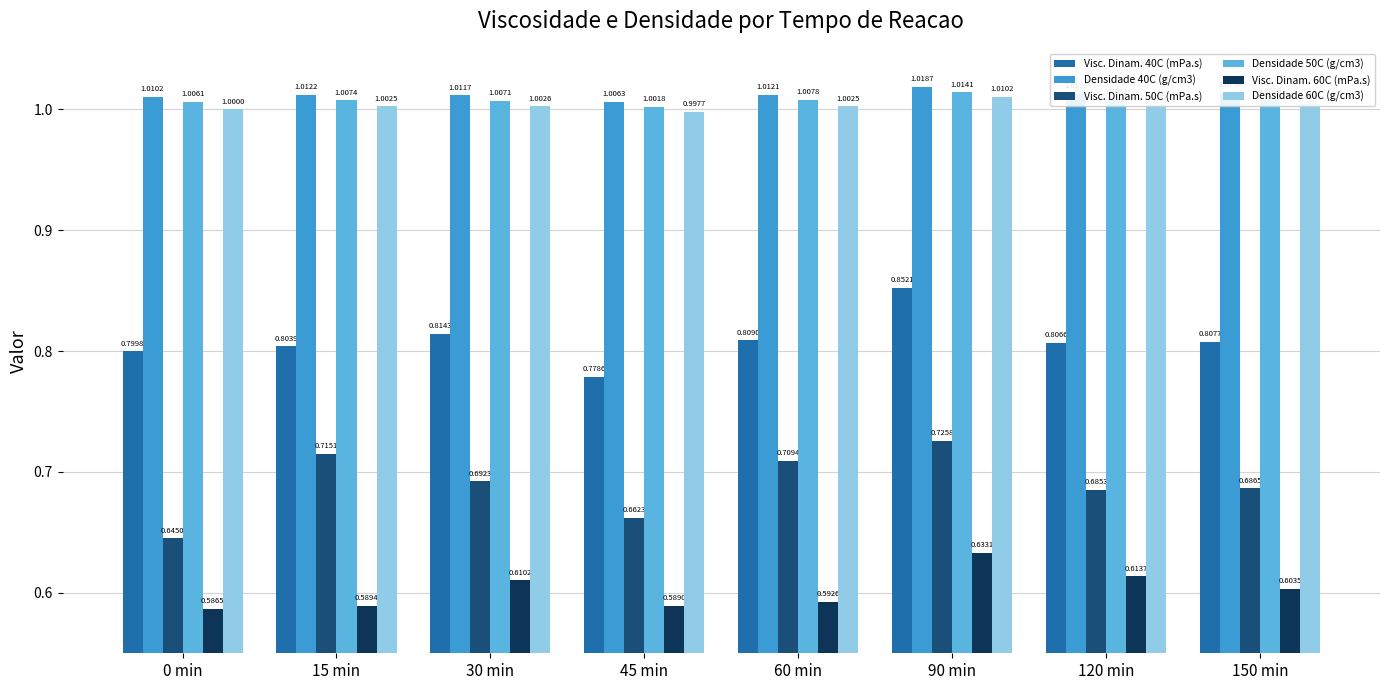

Which category has the lowest value in the Densidade 60C (g/cm3) series?

45 min